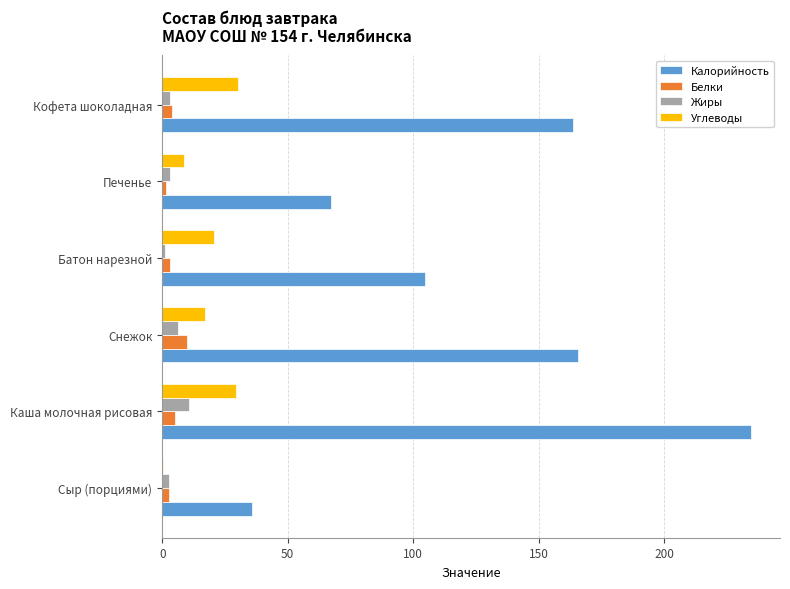

Is it true that Жиры equals 10.7 at Каша молочная рисовая?

True